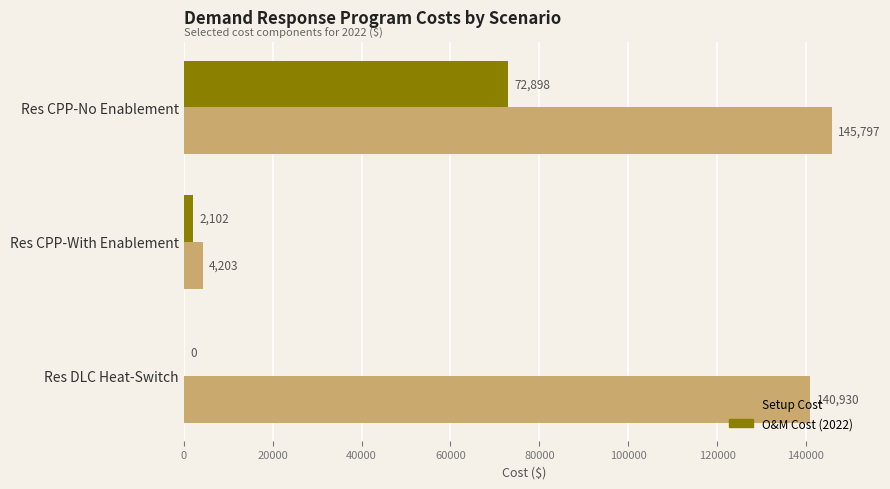

What is the sum of all O&M Cost (2022) values?

75000.0